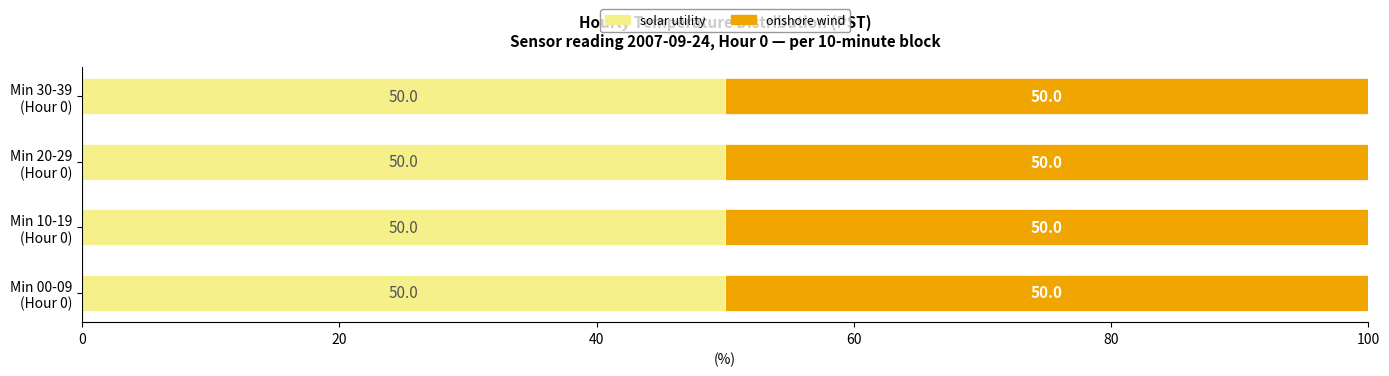

The value of onshore wind at 11 is 15.8. True or false?

False